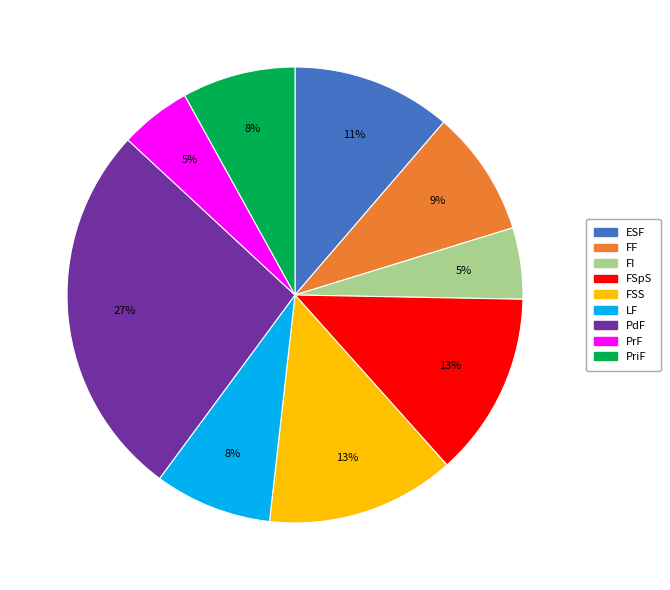

How many segments does this pie chart have?

9